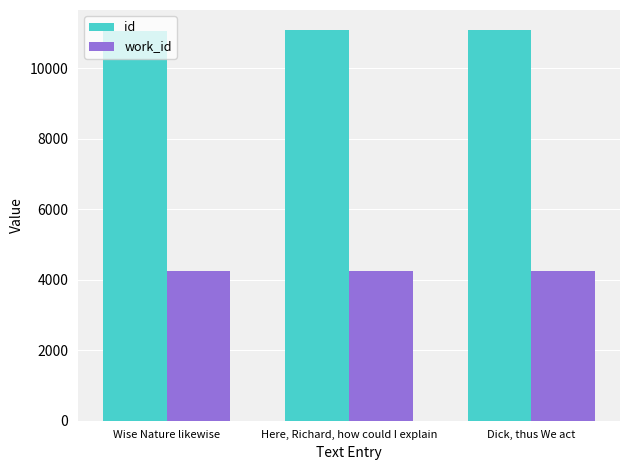

What is the difference between the second highest and minimum values in the id series?

28